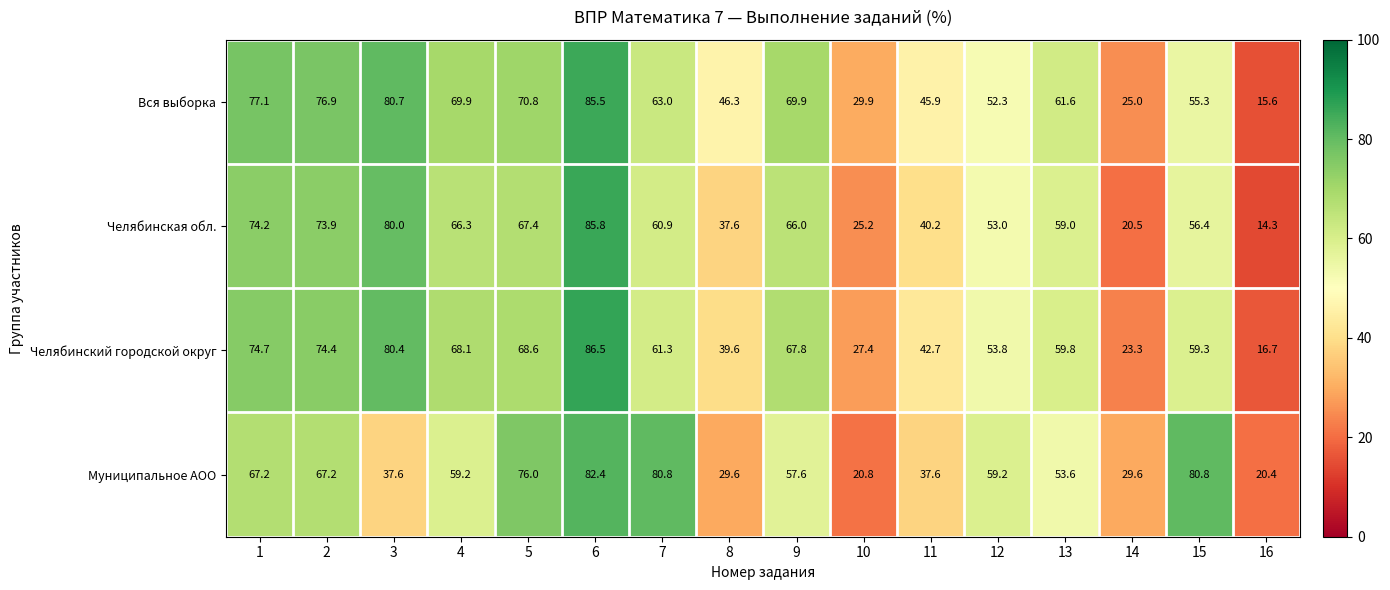

Which label corresponds to the largest value in the chart?

6